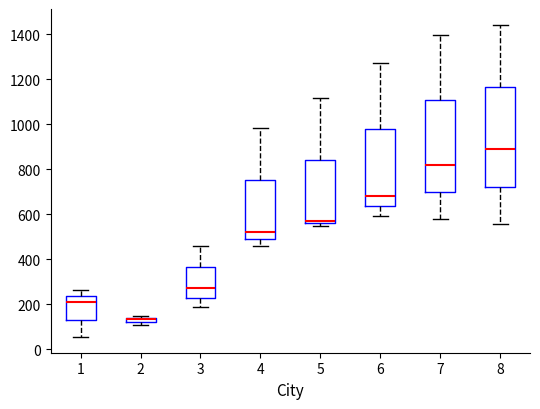

Which box is the tallest, from its lower edge to its upper edge?

8